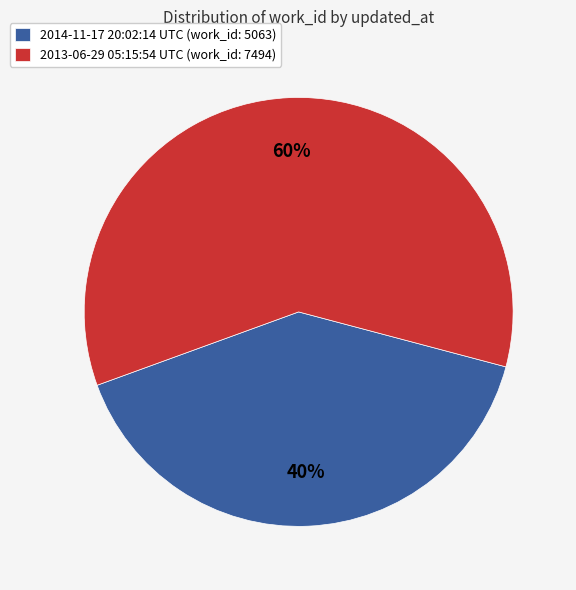

Which category has the biggest portion of the pie?

2013-06-29 05:15:54 UTC